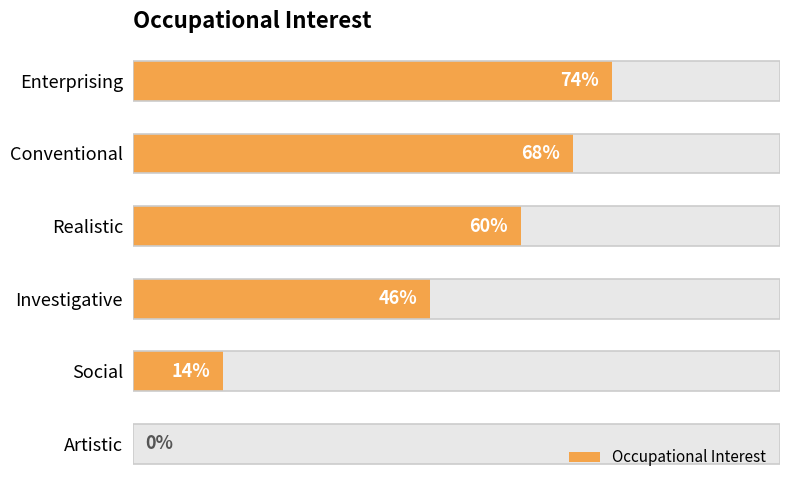

Reading left to right, list all the values displayed in this chart.

74	68	60	46	14	0